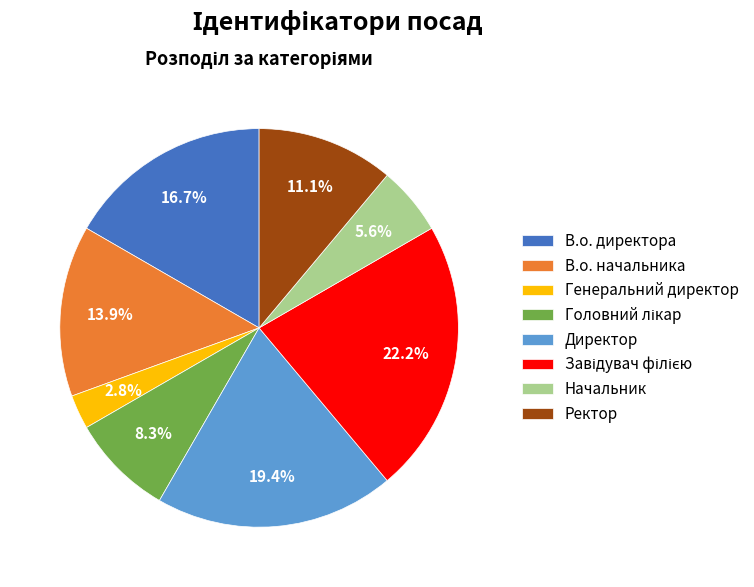

What portion of the pie excludes В.о. директора?

83.3%